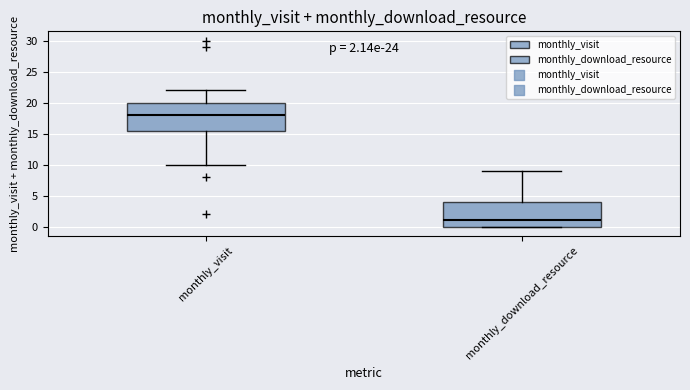

Which box is the tallest, from its lower edge to its upper edge?

monthly_visit